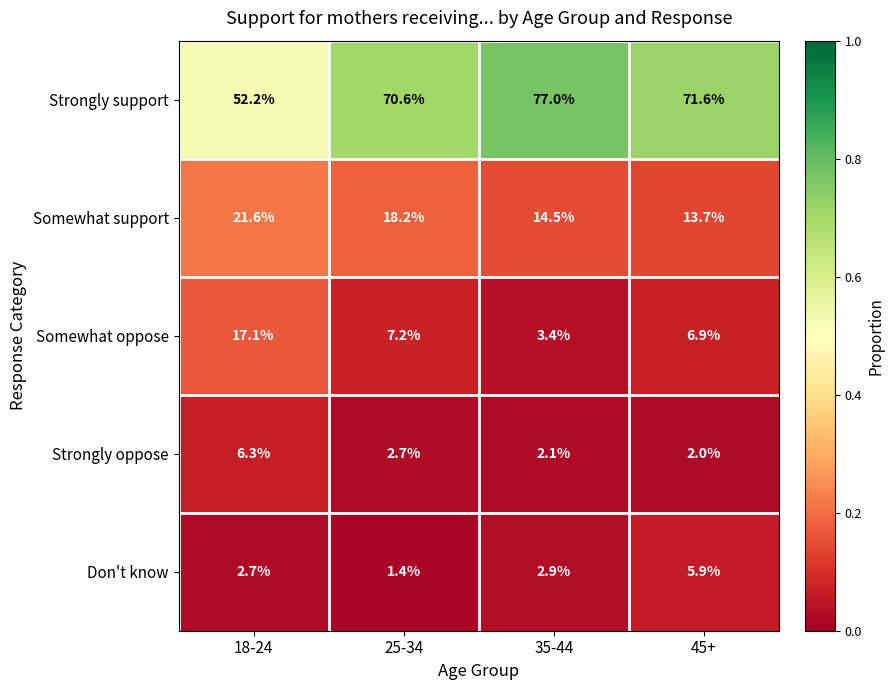

What is the sum of all Somewhat support values?

68.0